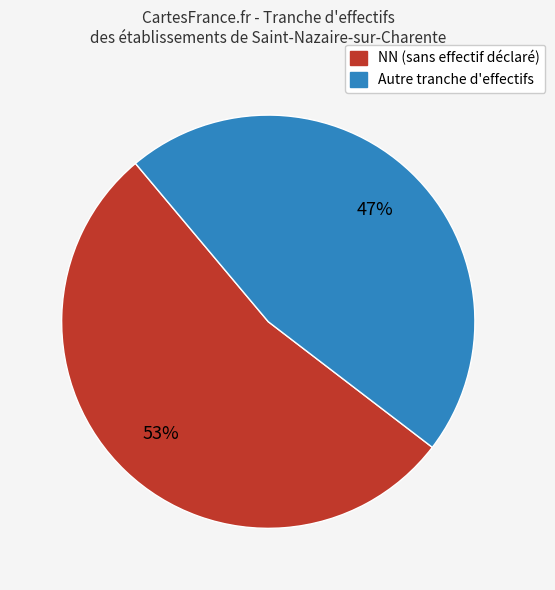

Does any single category account for the majority?

Yes